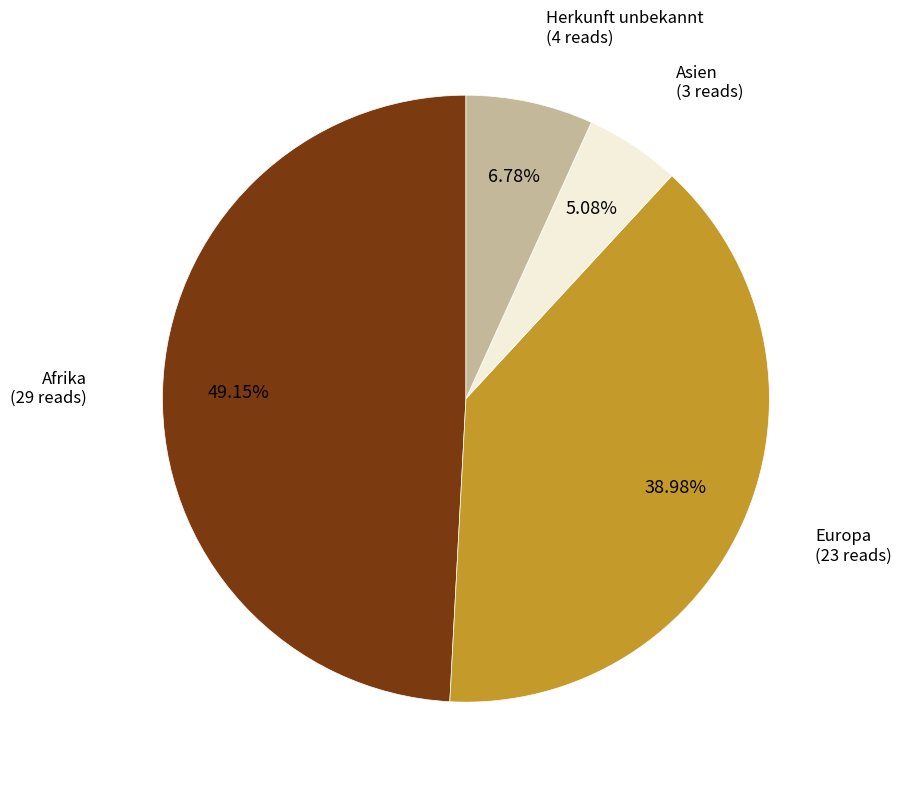

How many segments does this pie chart have?

4